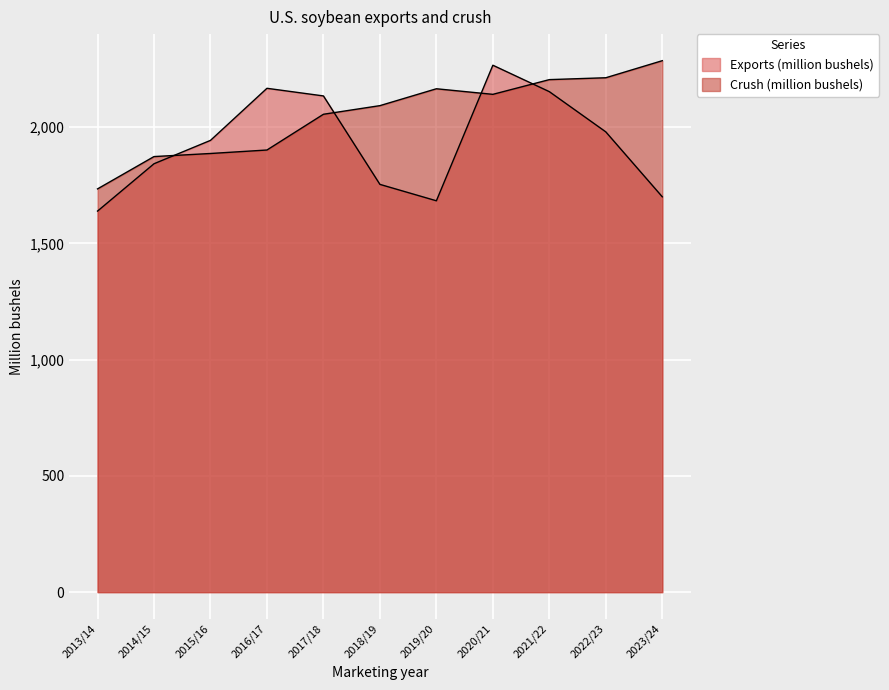

What position from the left is 2014/15?

2